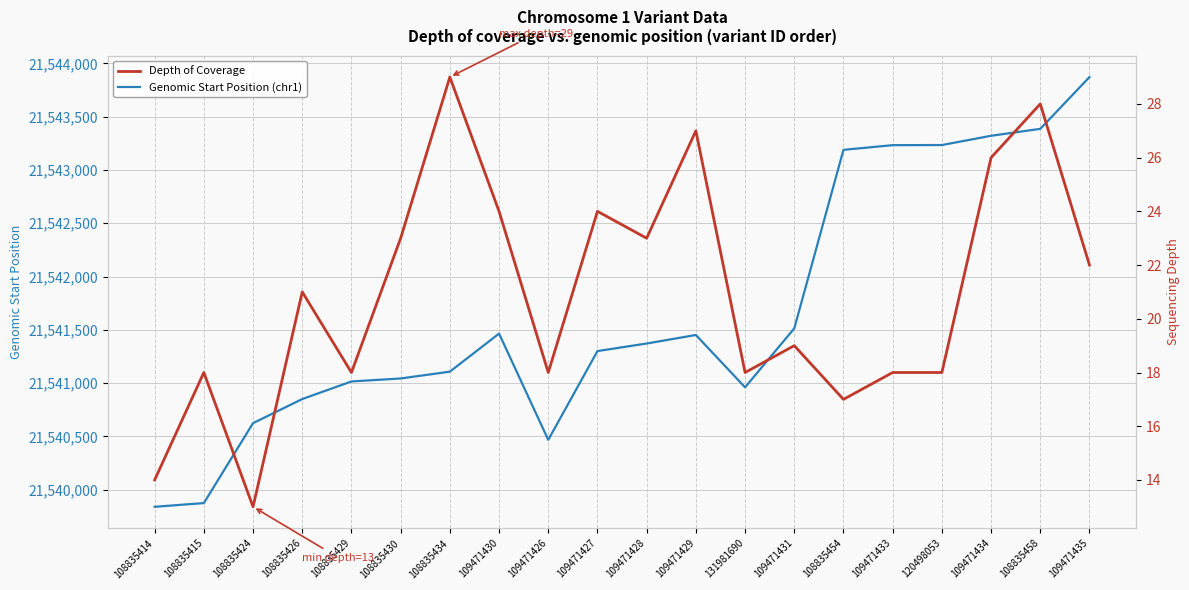

At which label does Depth of Coverage reach its minimum?

108835424